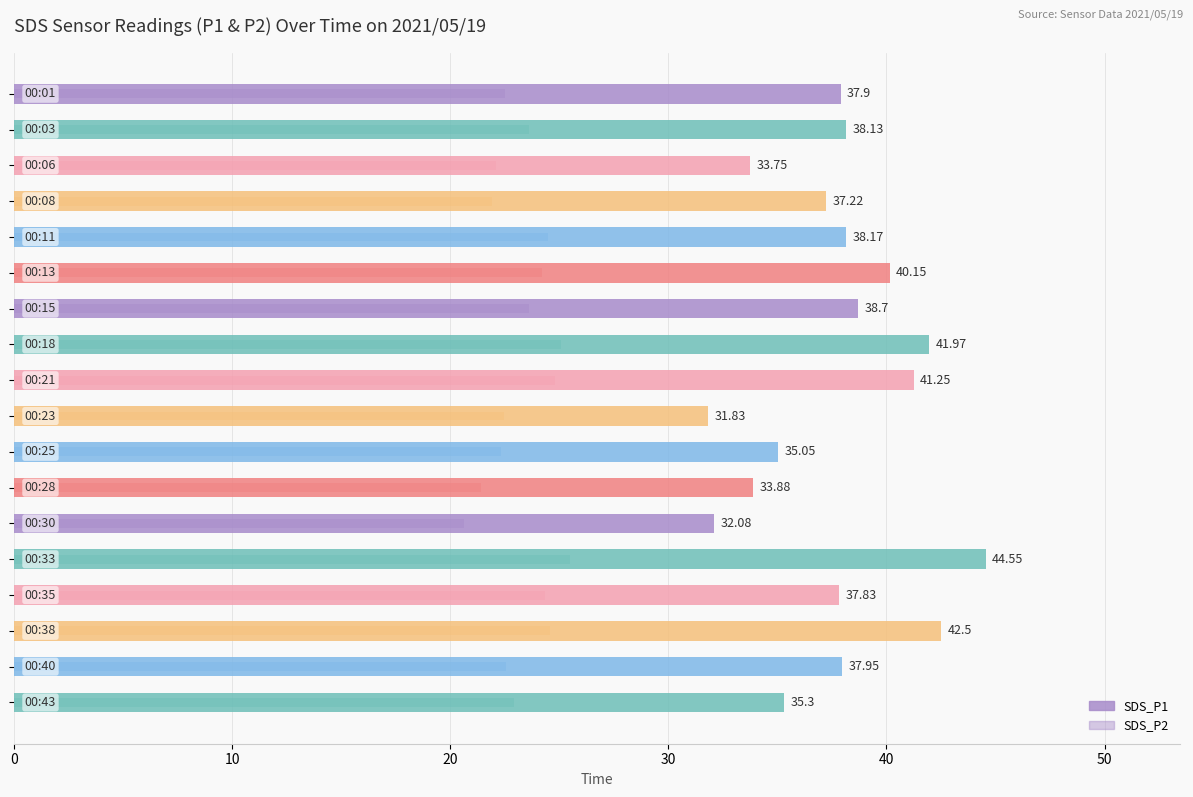

How many data points in SDS_P2 are above 23?

9